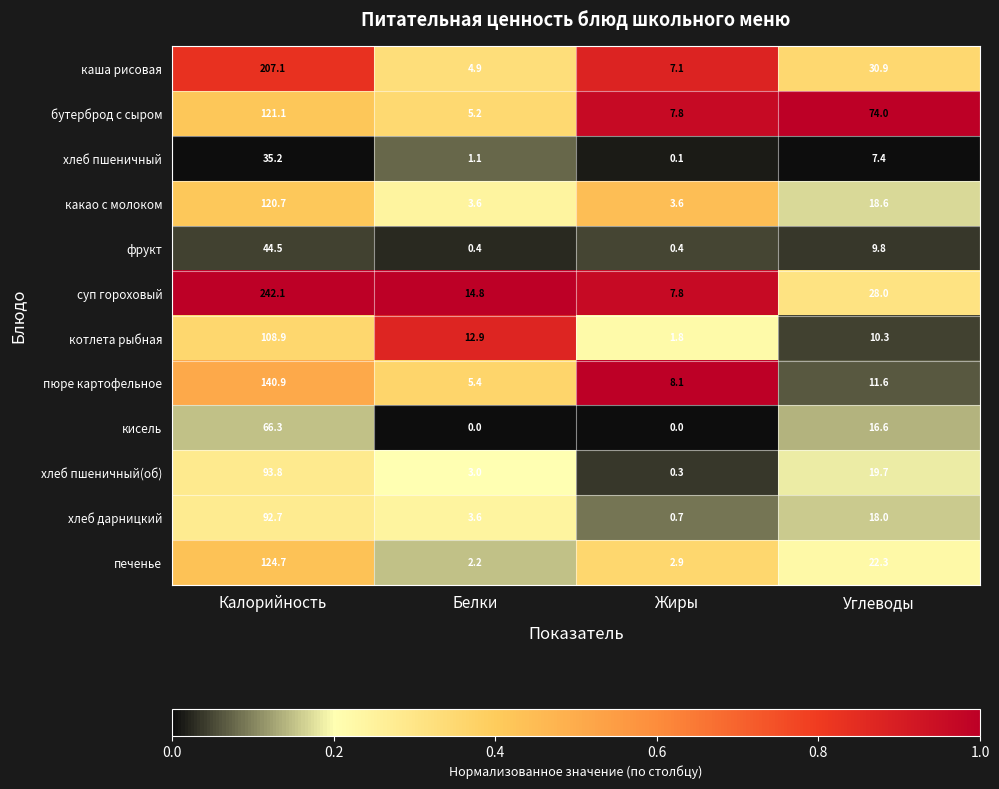

Which series has the largest range (max minus min)?

суп гороховый